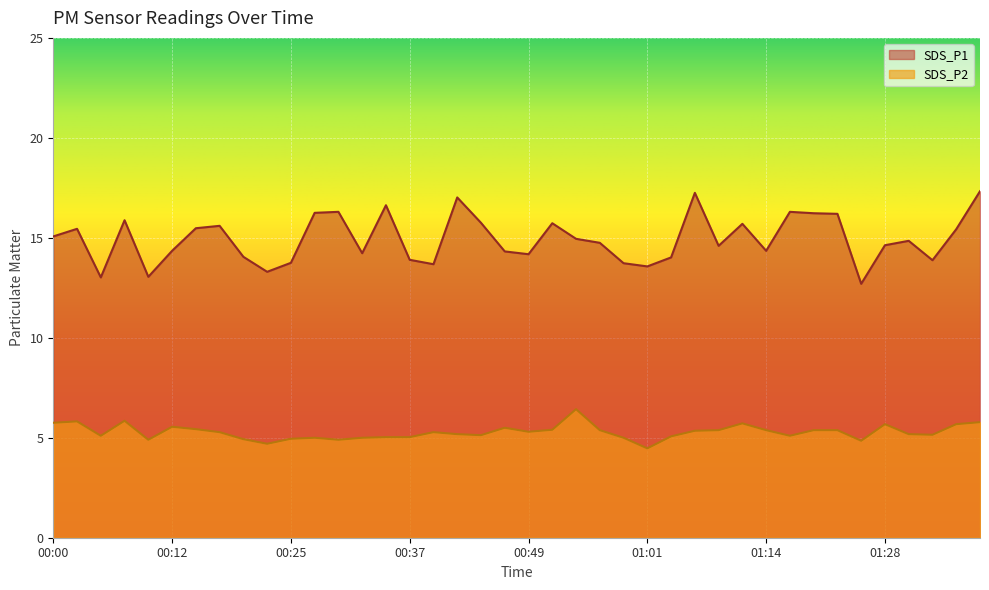

Which has a higher value, 00:12 or 00:15?

00:15